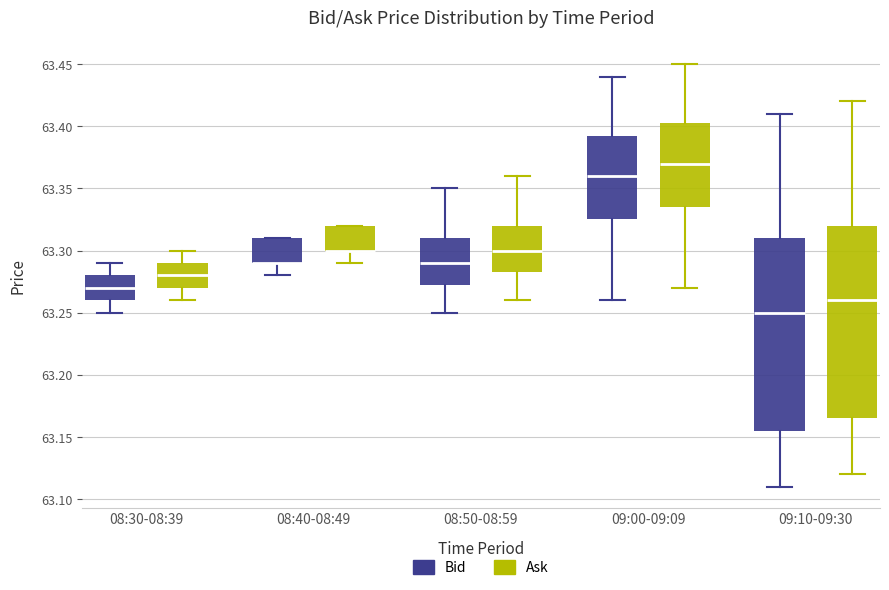

Where is the upper edge of the box for 08:40-08:49 (Ask) on the y-axis? The values are not printed on the chart, so give them approximately, as read against the axis.

63.320